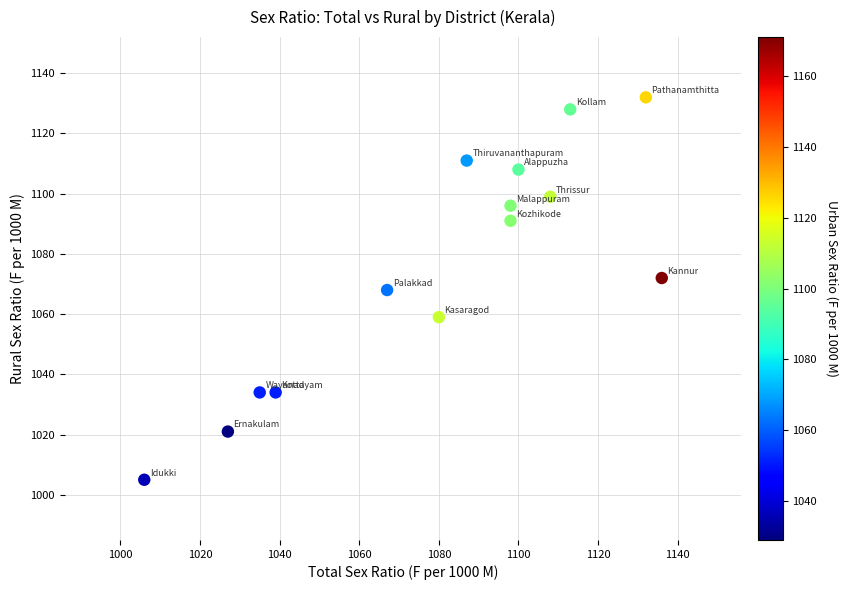

What is the range of X values (max minus min)?

130